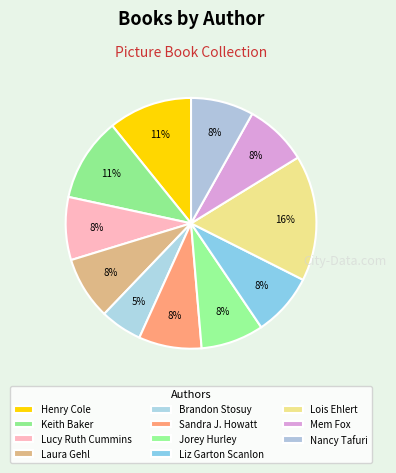

How many segments does this pie chart have?

11